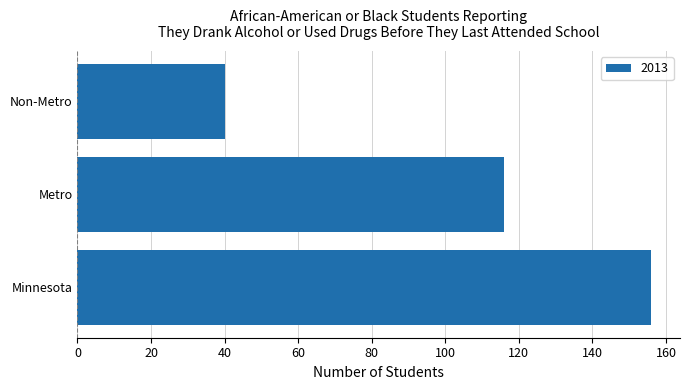

The value at Minnesota is 156. True or false?

True